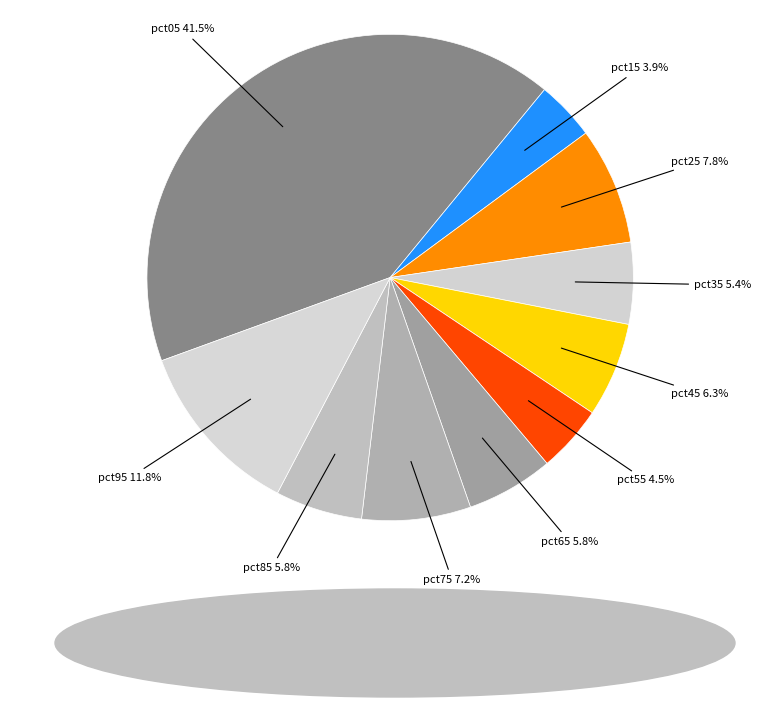

Is pct95 the majority of the pie?

No